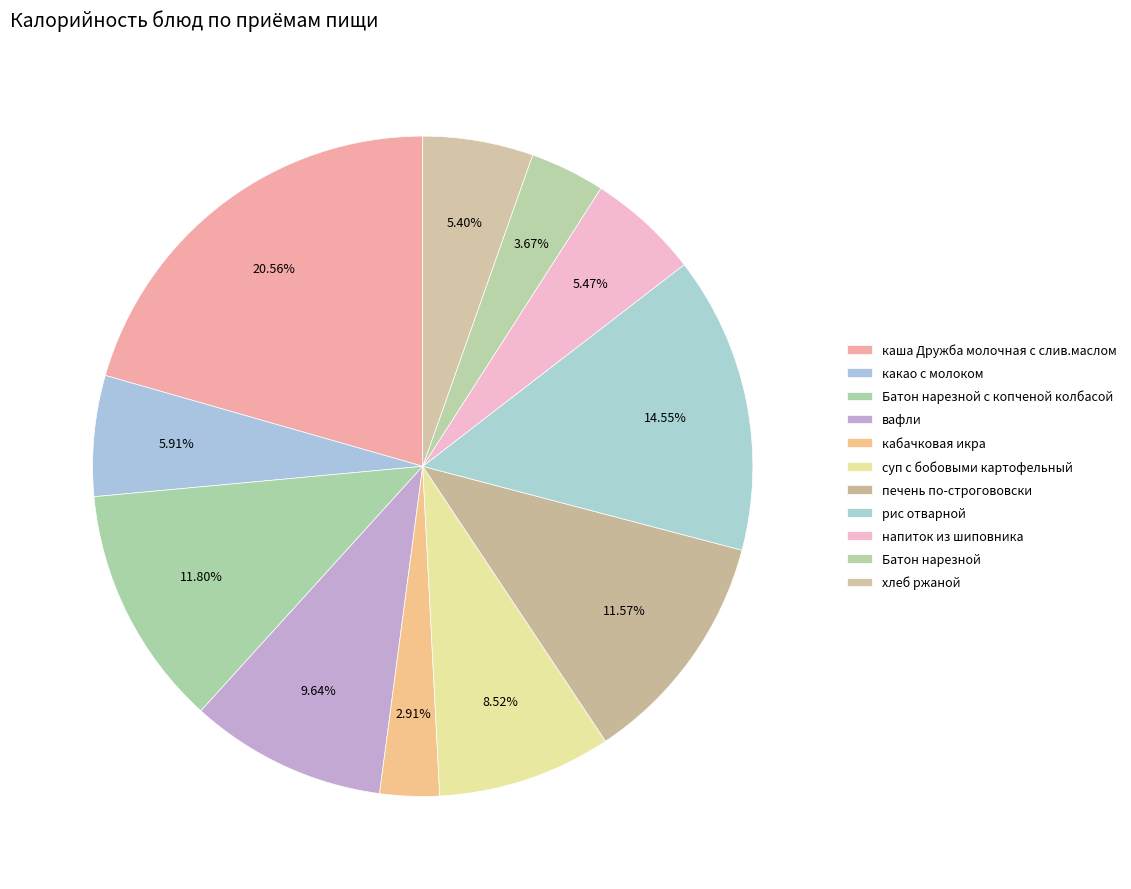

To the nearest percent, what is the combined percentage of хлеб ржаной and суп с бобовыми картофельный?

14%